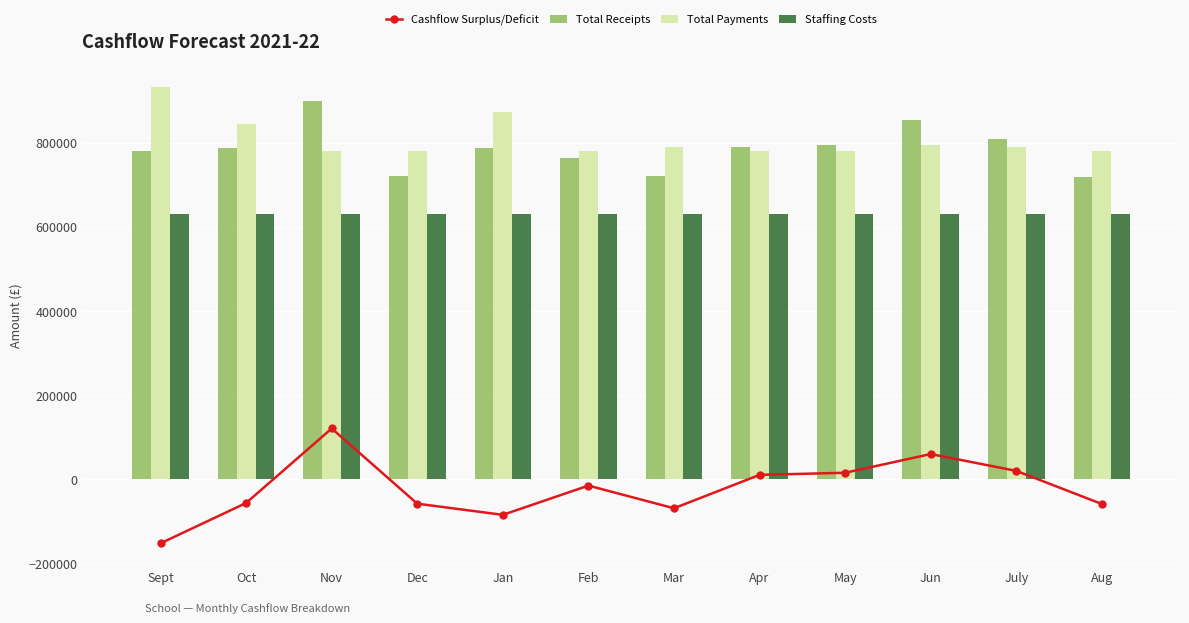

What is the label of the 8th bar from the right?

Jan